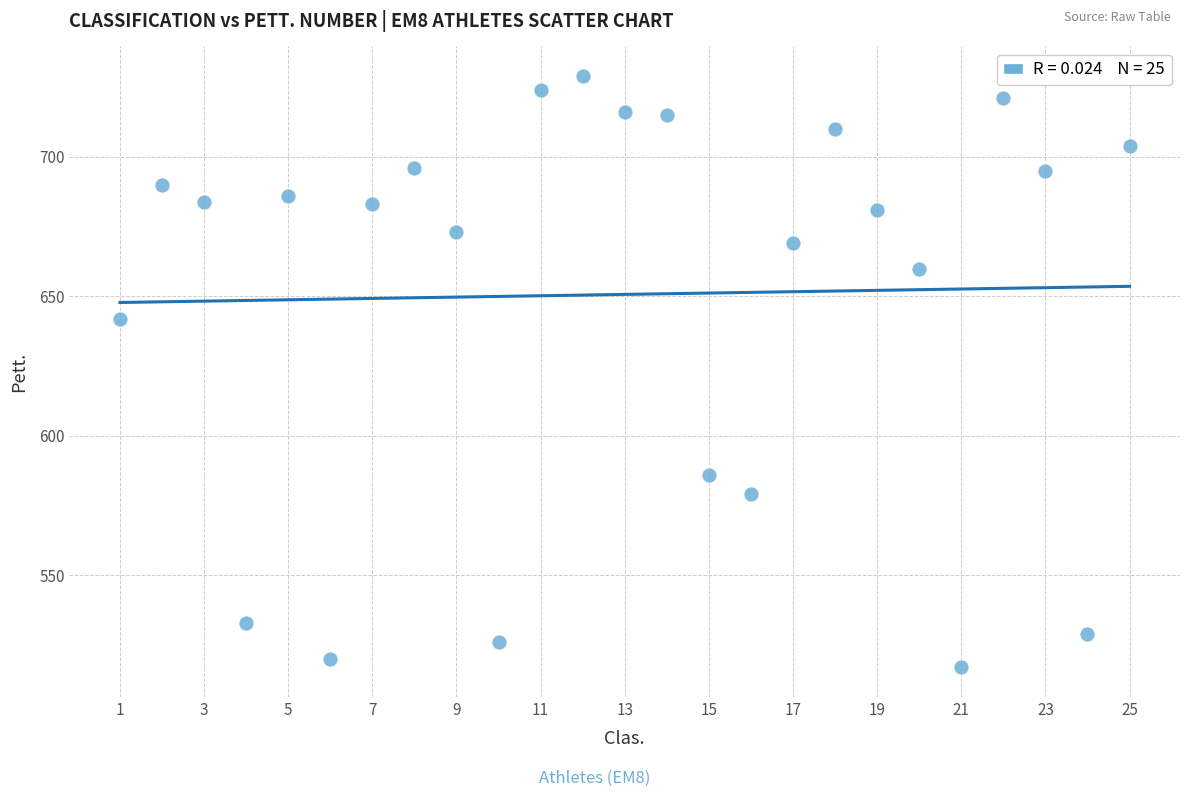

What is the range of Y values (max minus min)?

212